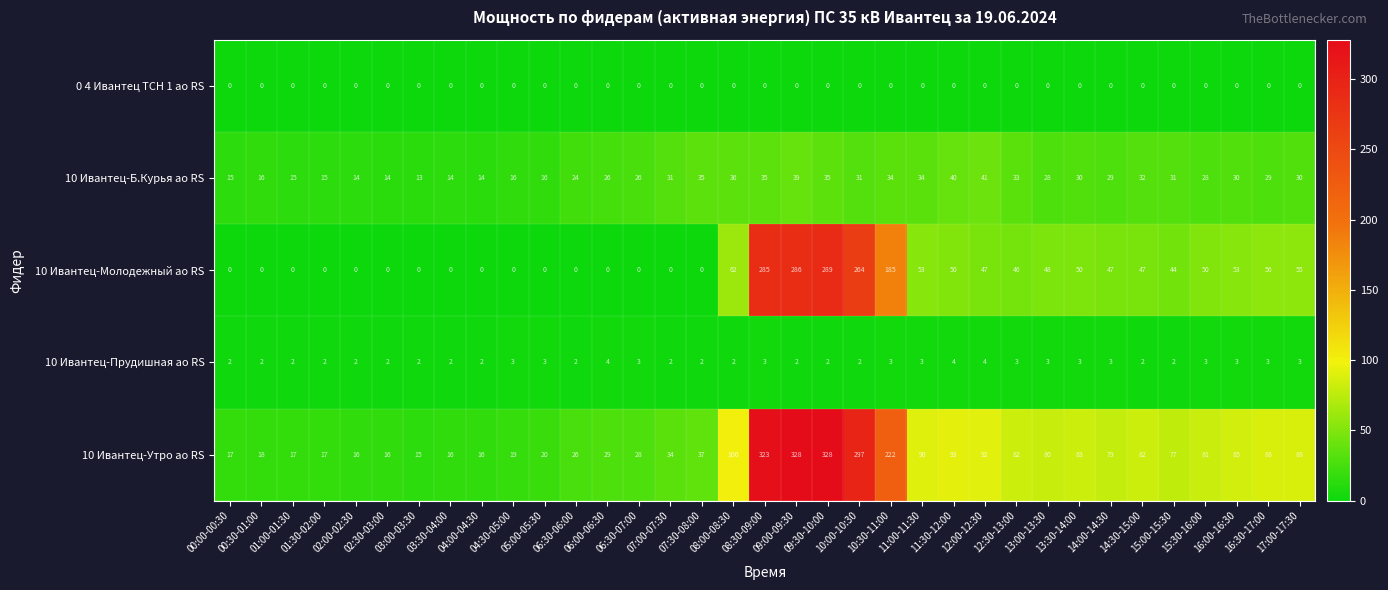

Is it true that 0 4 Ивантец ТСН 1 ао RS equals 0 at 08:30-09:00?

True